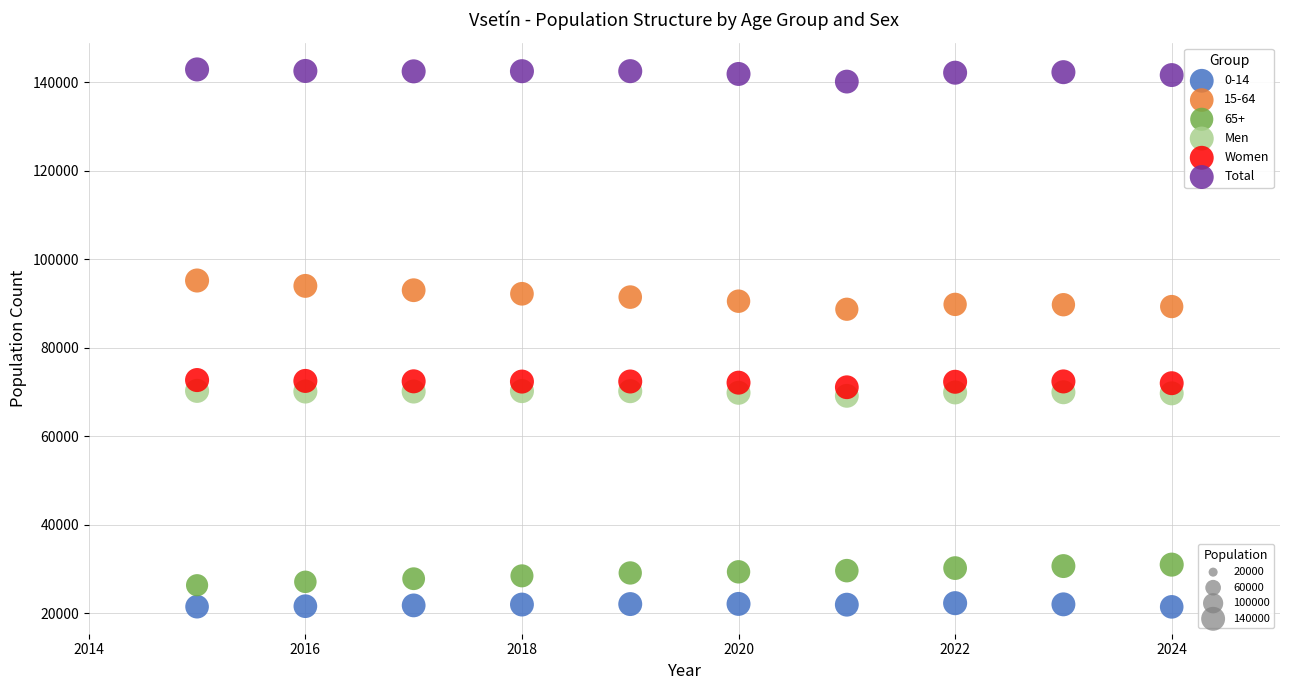

Across all data points, what is the range of Y values (max minus min)?

121519